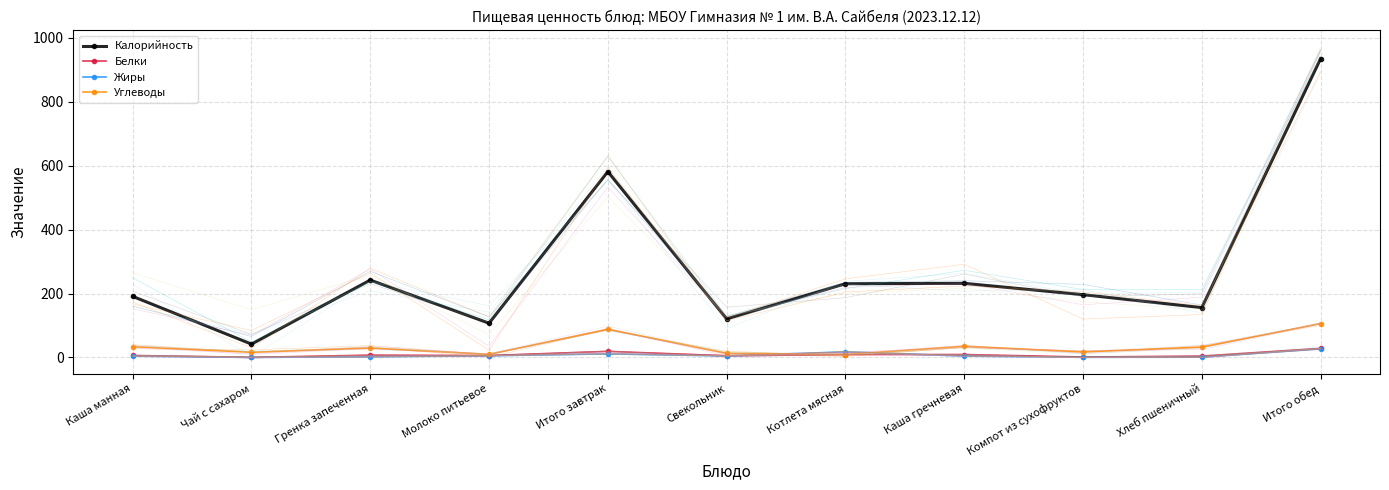

True or false: Калорийность and Белки cross at least once.

False